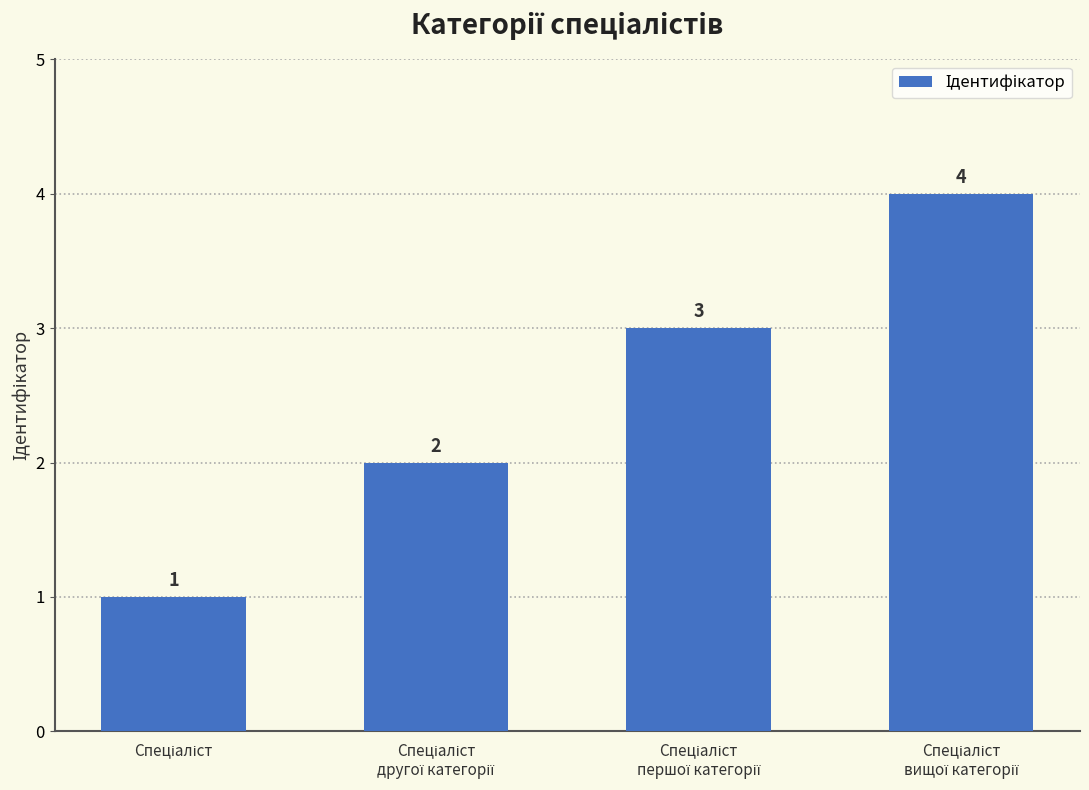

Are the bars grouped side by side (vs. stacked)?

No